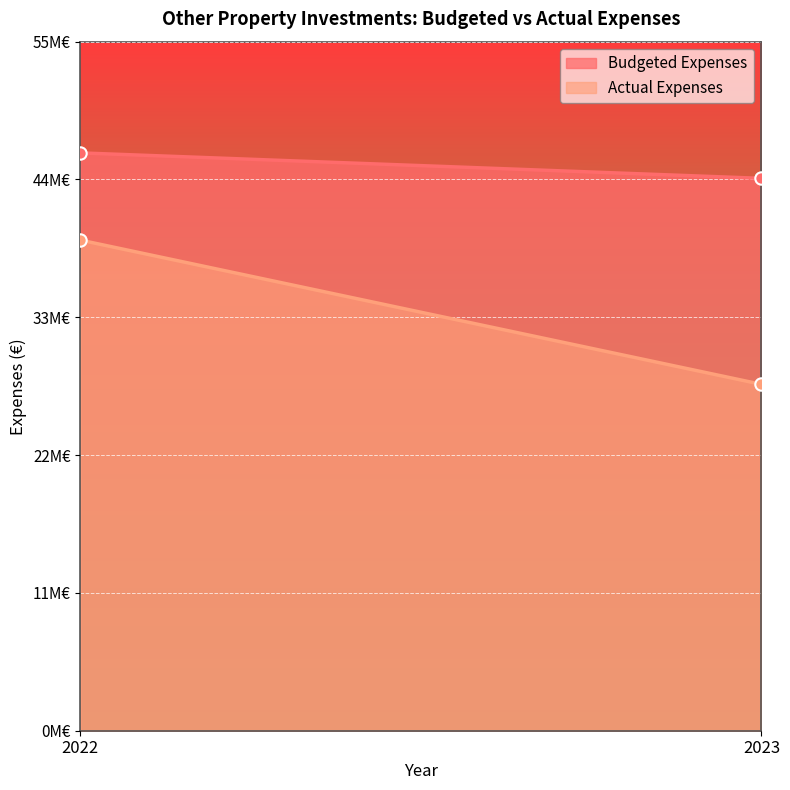

At how many categories does at least one series exceed 45705096?

1